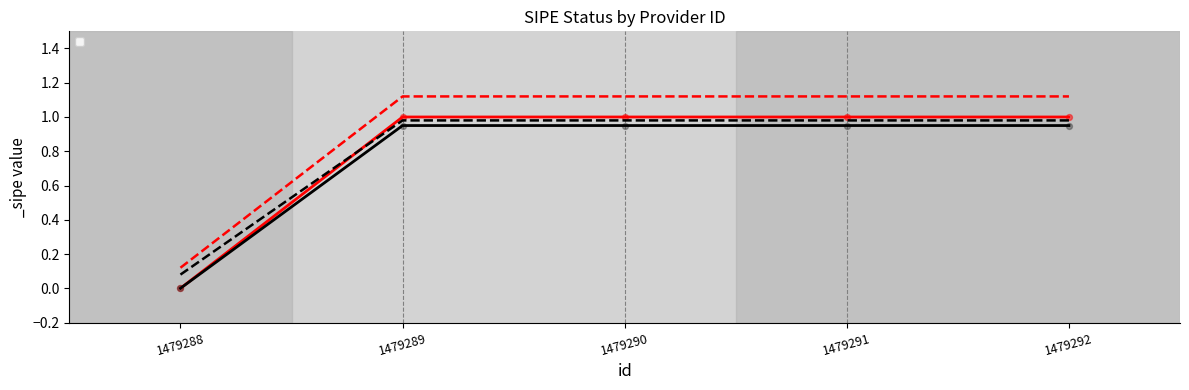

Approximately how many times larger is the value at 1479289 compared to 1479292?

1.0